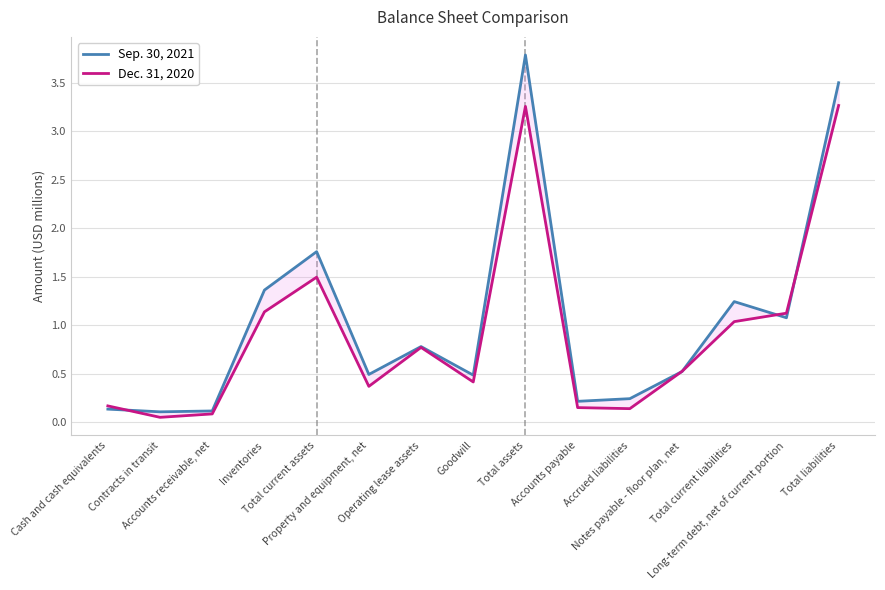

At which label is Sep. 30, 2021 closest to 1?

Long-term debt, net of current portion